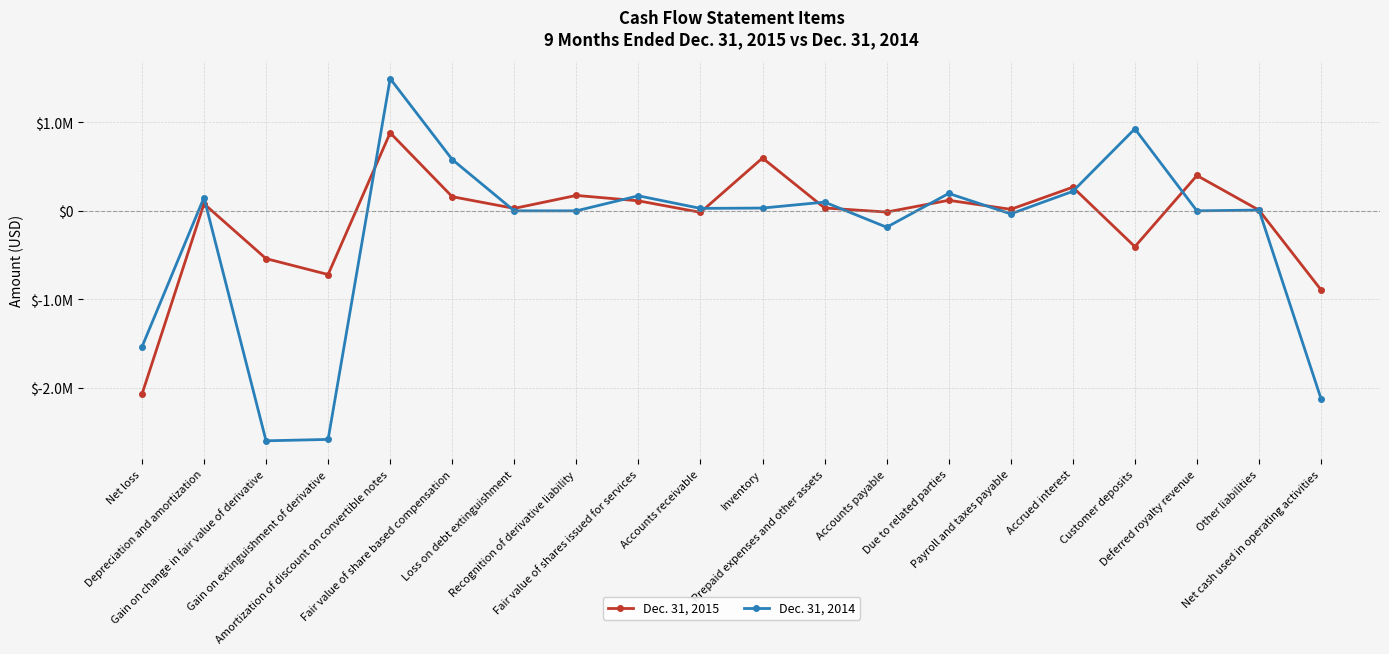

Rank the series at Deferred royalty revenue from highest to lowest value.

Dec. 31, 2015, Dec. 31, 2014